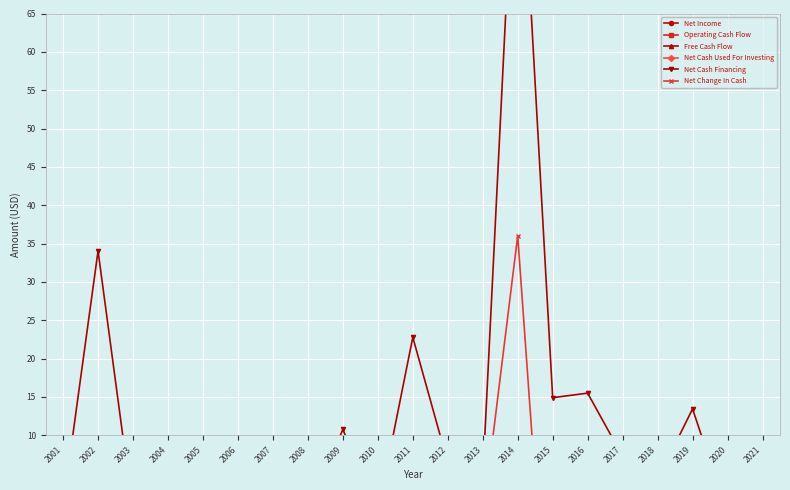

What is the average value of the Net Cash Financing series?

11.6